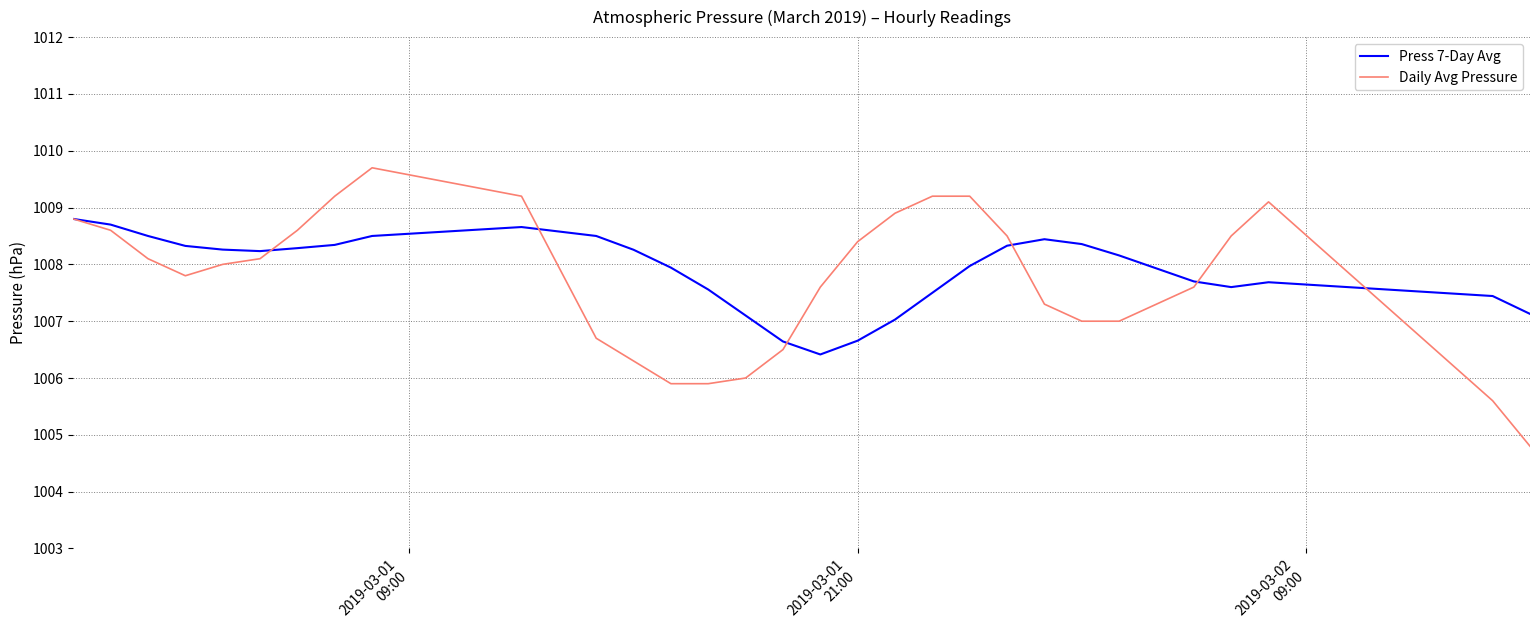

What is the highest value of the Press 7-Day Avg series?

1008.8